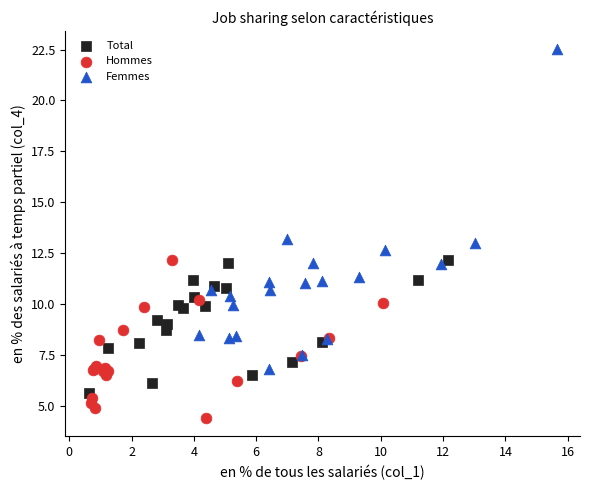

Which series reaches the maximum Y coordinate?

Femmes